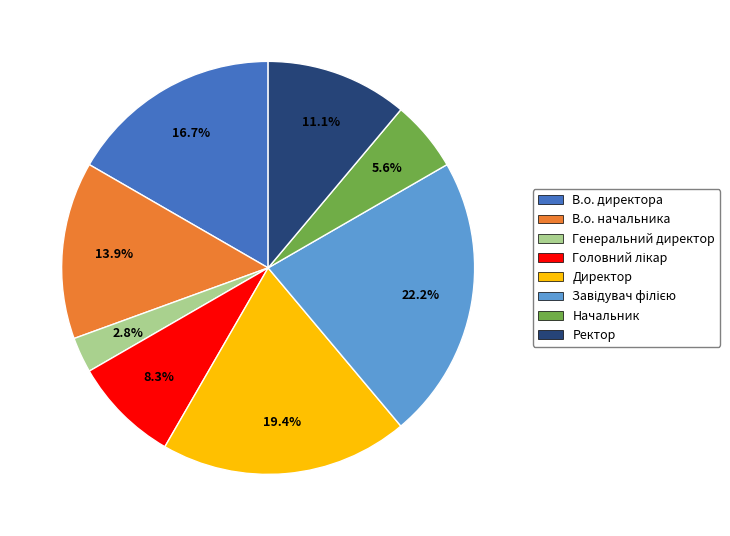

To the nearest percent, what is the average slice percentage?

12%